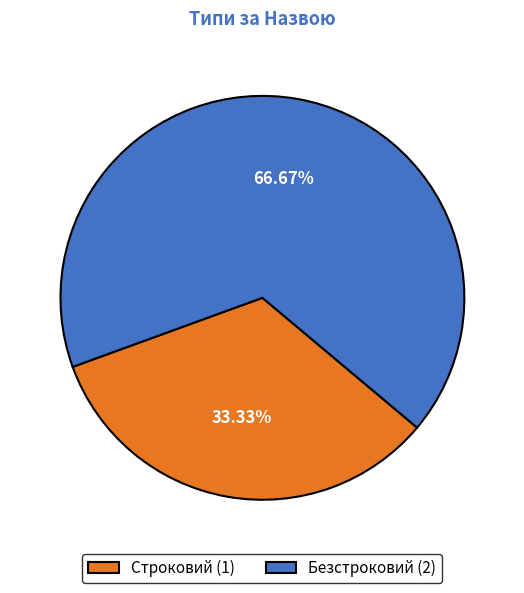

The Безстроковий slice represents 58% of the pie. True or false?

False